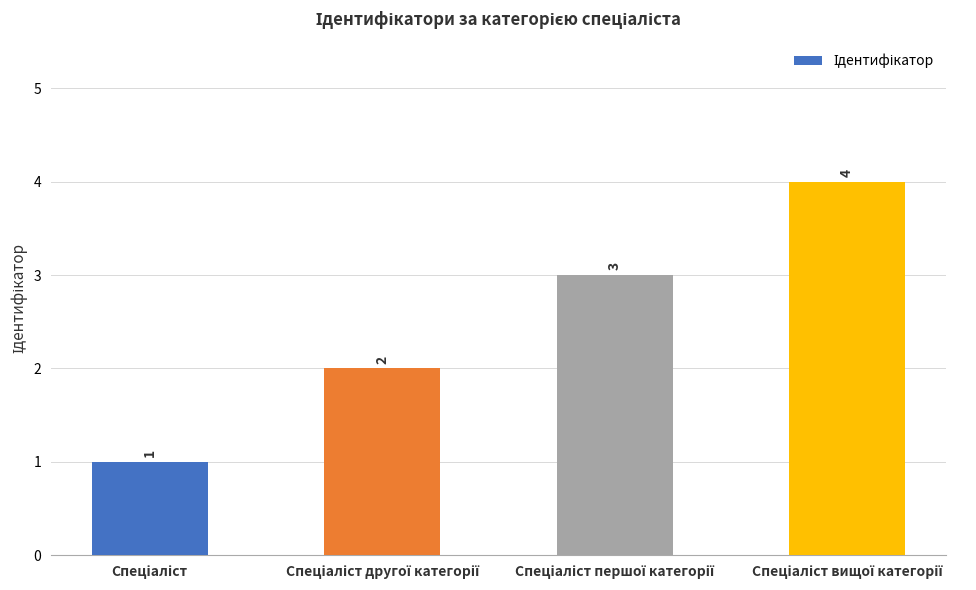

What is the difference between the maximum and minimum values?

3